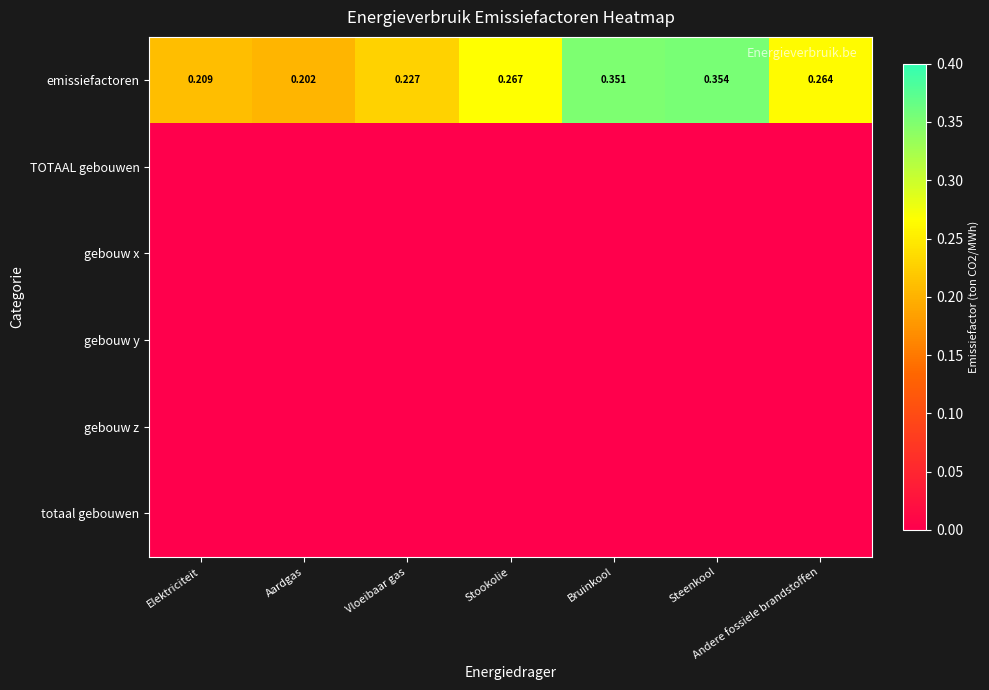

At which category is the sum across all series the highest?

Steenkool